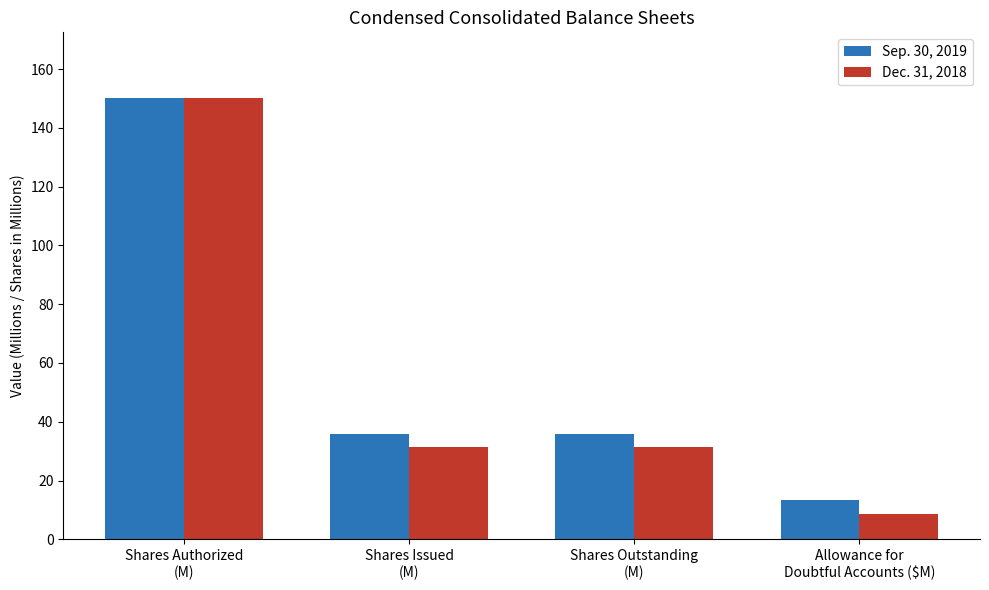

At which label does Dec. 31, 2018 first exceed 31?

Shares Authorized
(M)